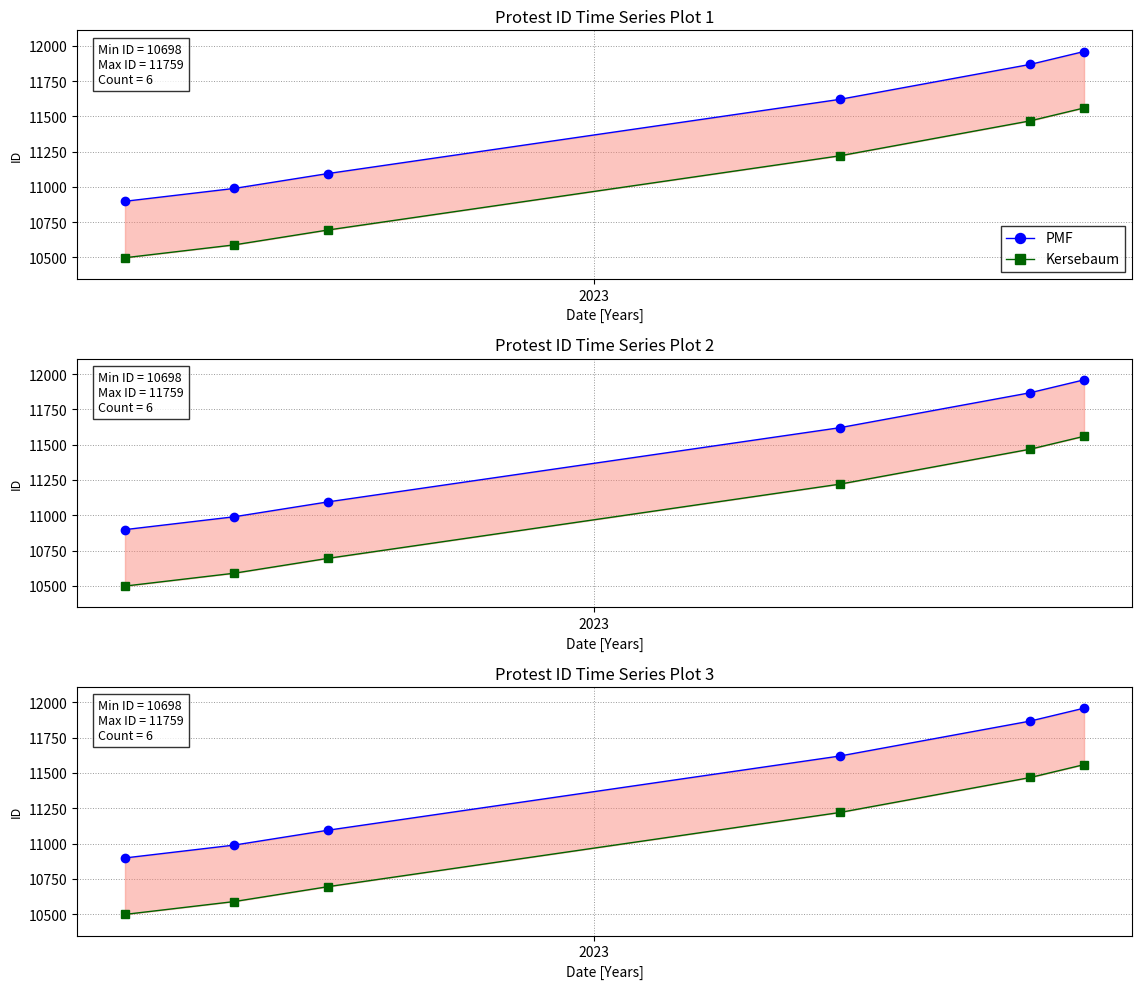

What is the sum of all Kersebaum values?

66028